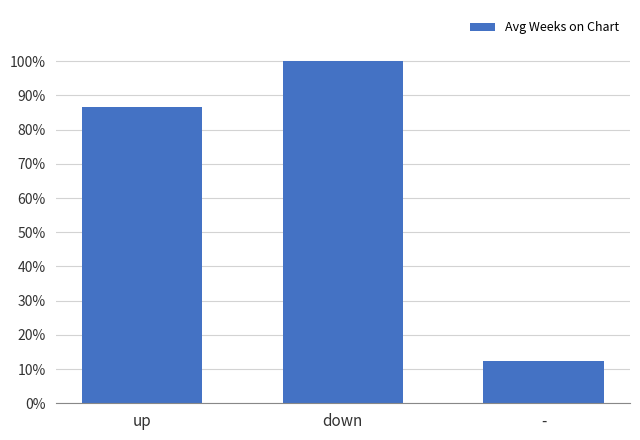

Are the bars horizontal?

No